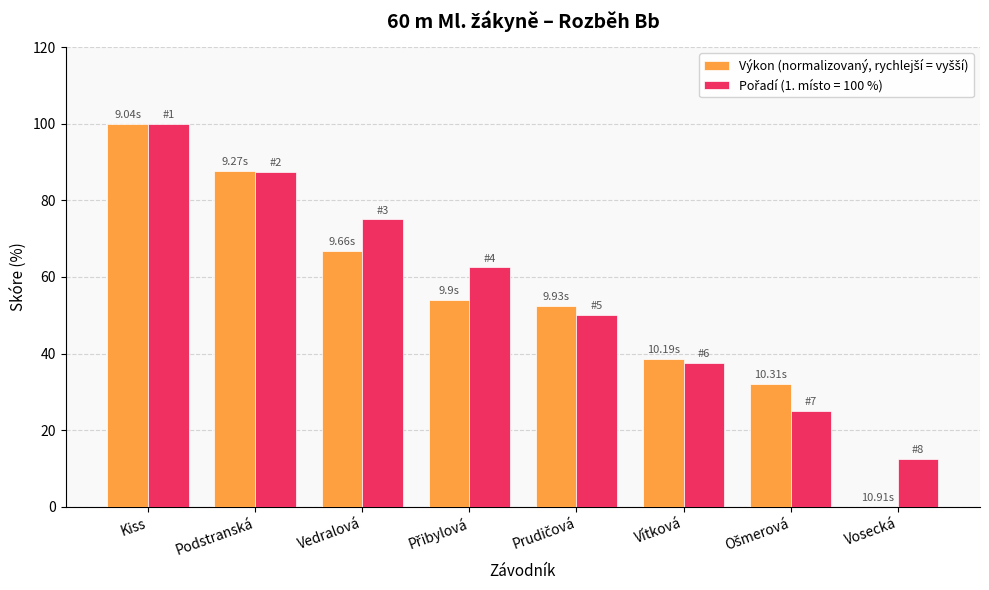

At which category is the sum across all series the highest?

Kiss